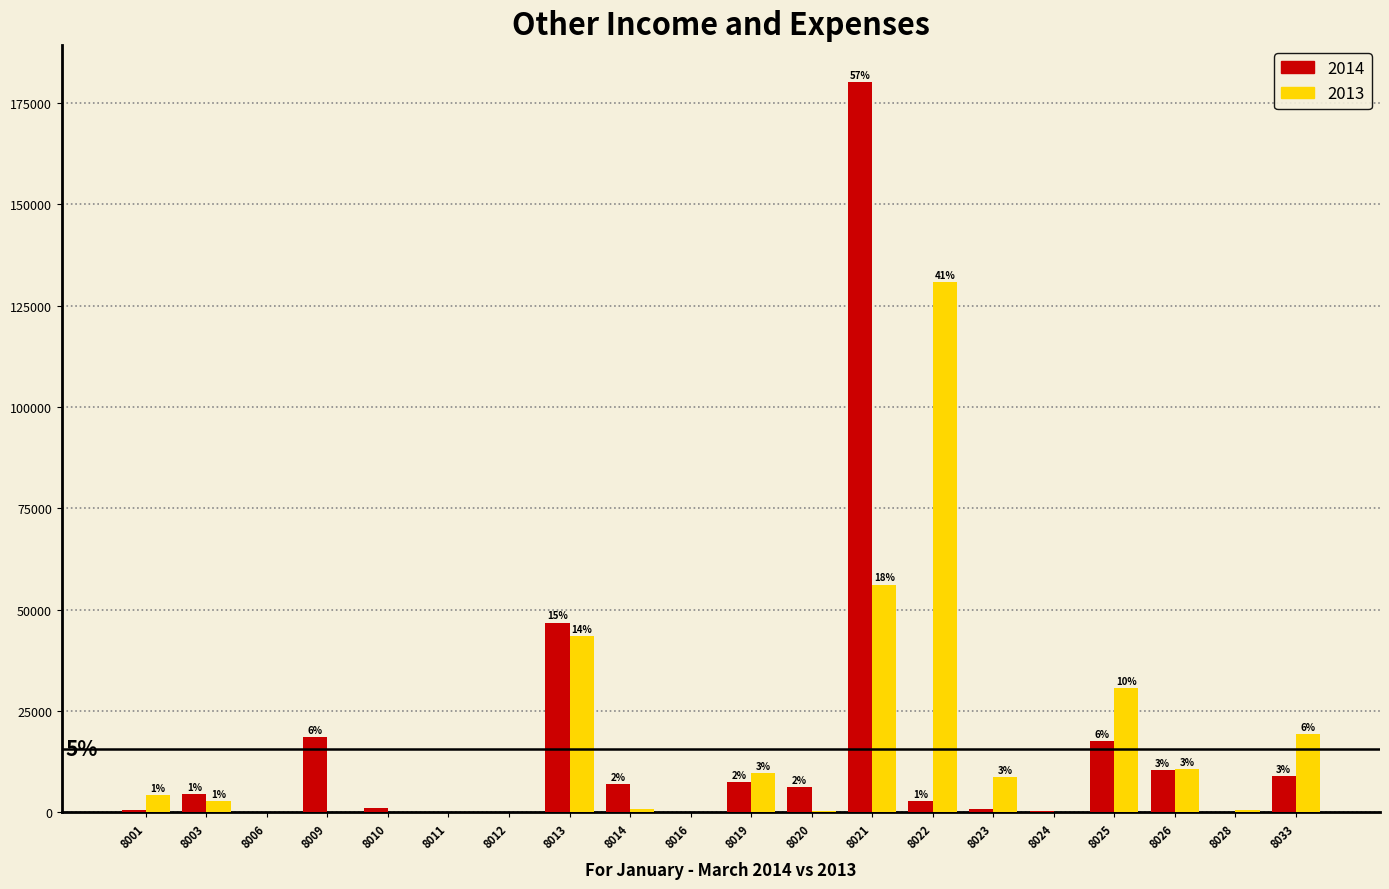

What are all the series names shown in the legend?

2014, 2013